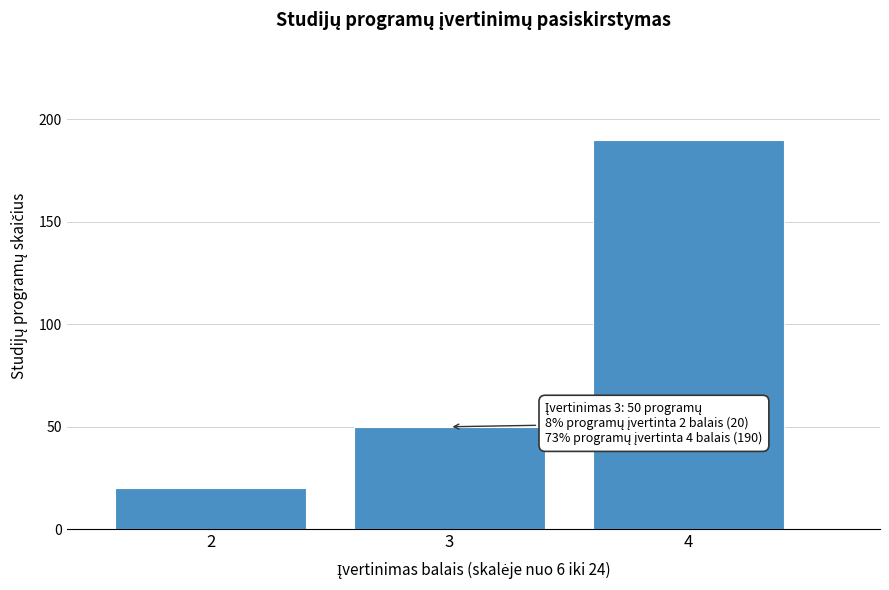

Reading left to right, extract all data points from this chart.

20	50	190